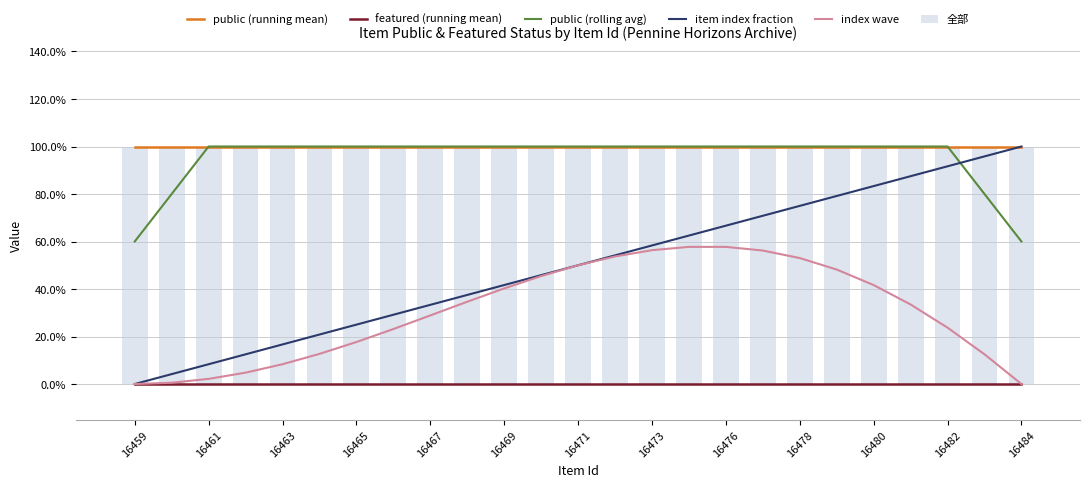

Between 16469 and 16471, which series saw the biggest shift?

index wave